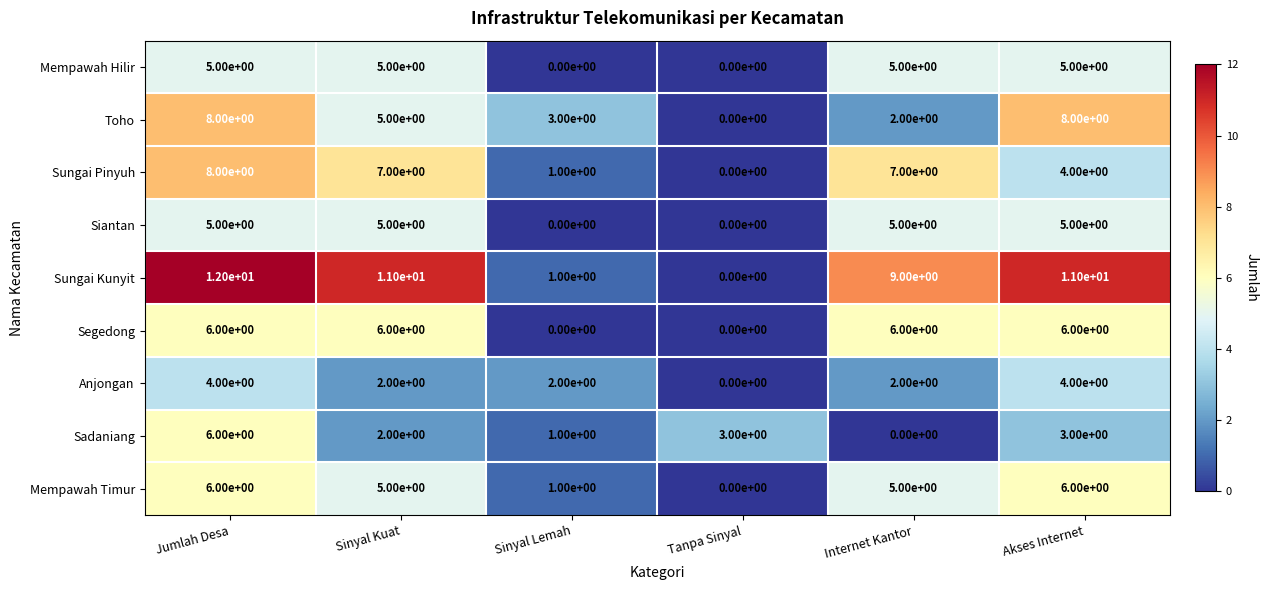

What is the greatest value displayed?

12